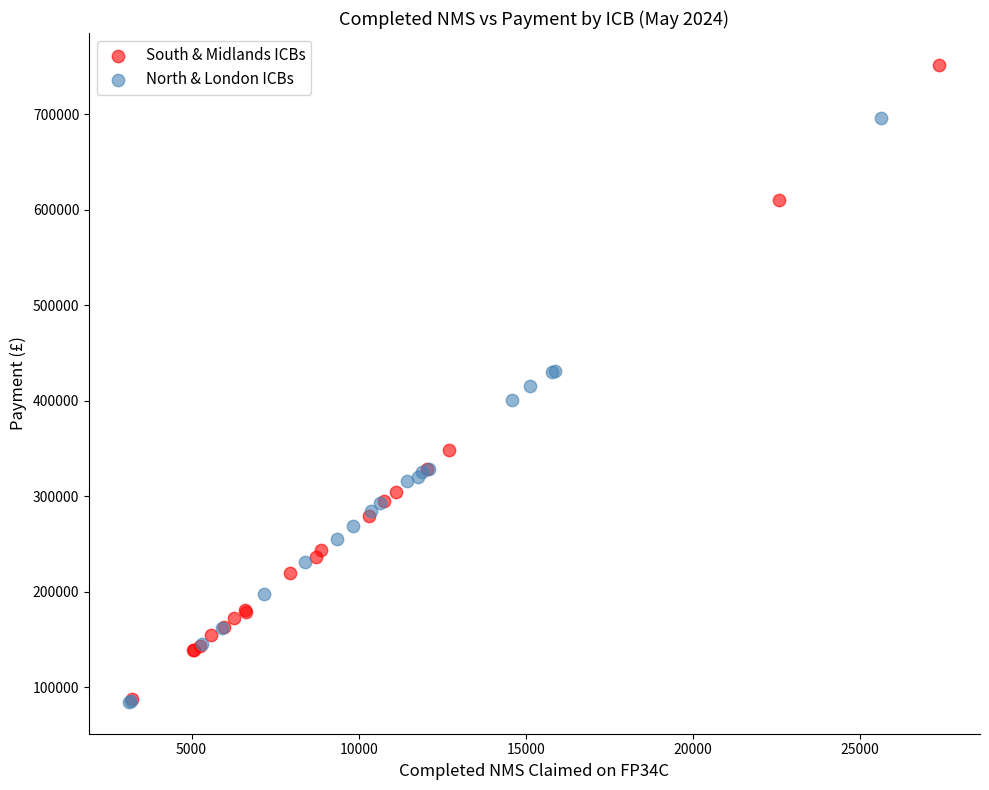

Which series contains the highest Y value?

South & Midlands ICBs